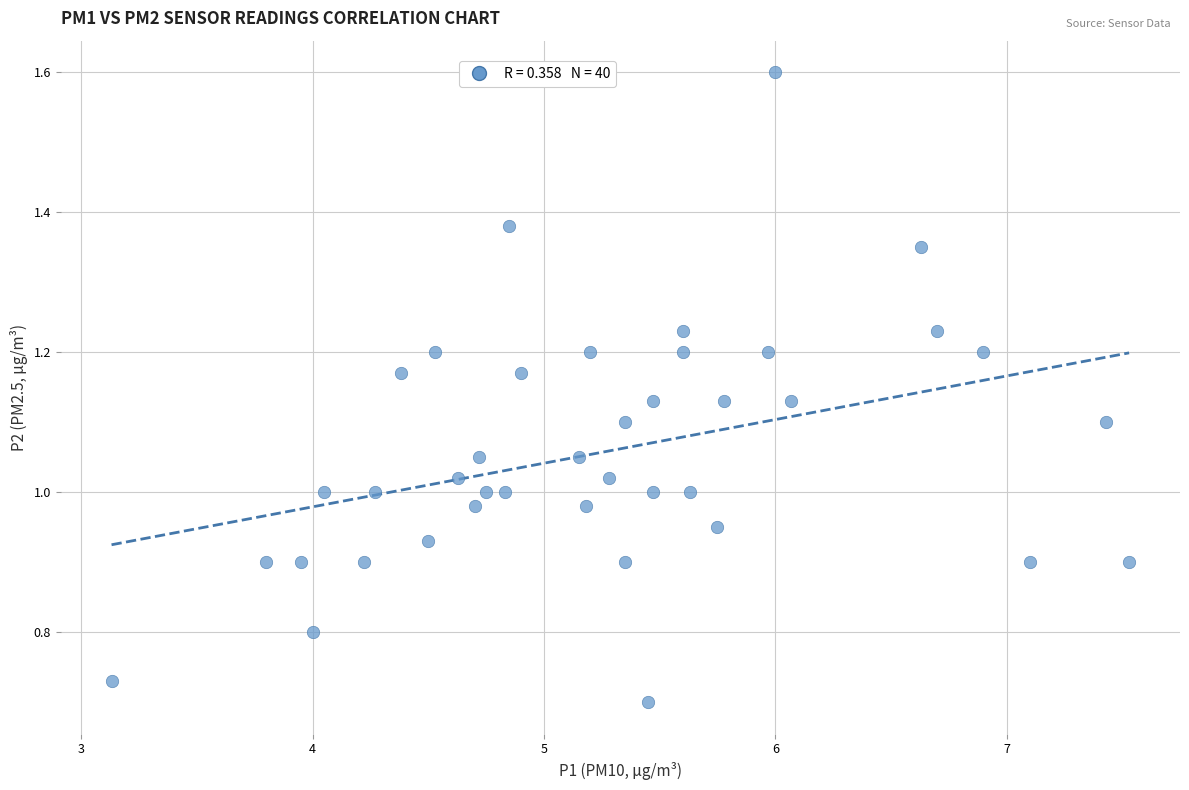

What is the range of X values (max minus min)?

4.4